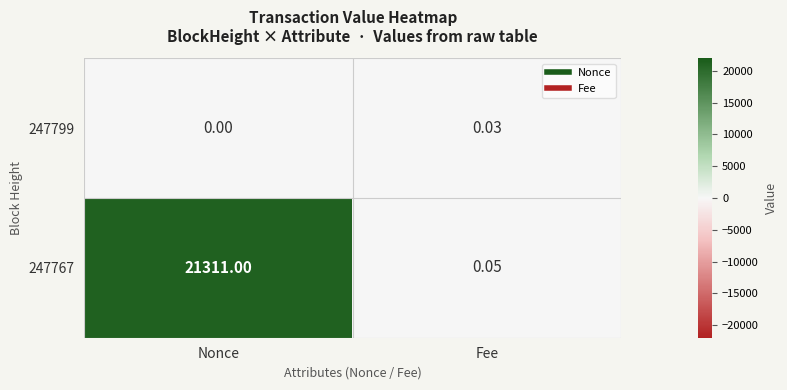

At which label is 247767 closest to 10655?

Fee